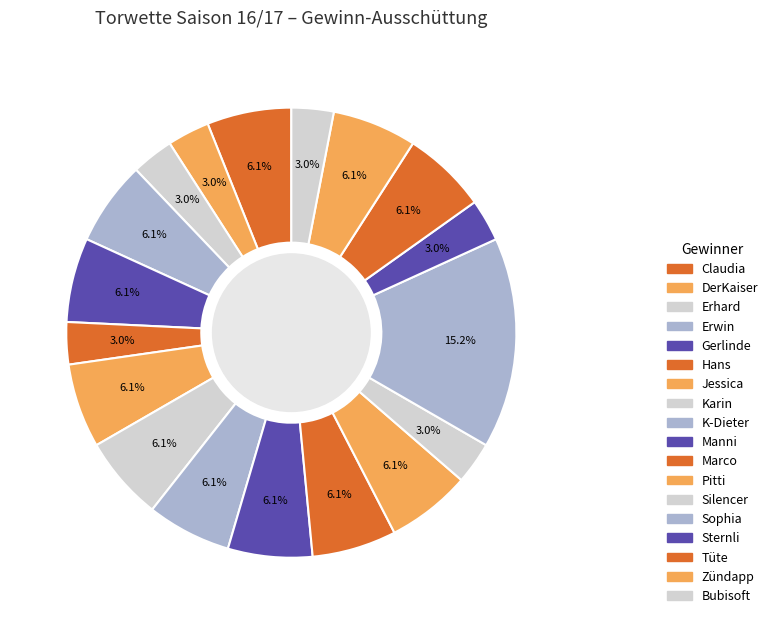

Count the number of slices in the pie.

18